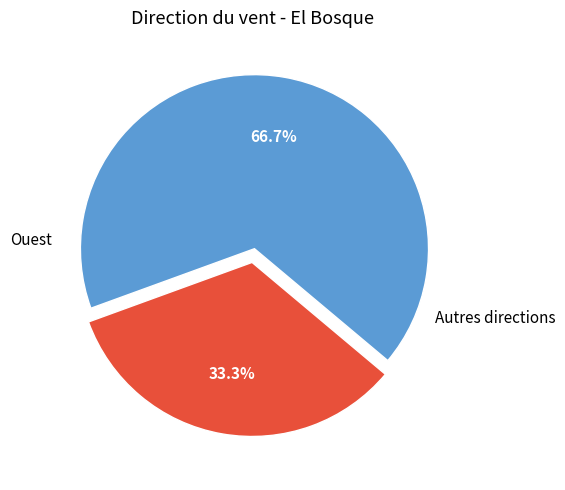

Which slice is the smallest?

Ouest (rafale)